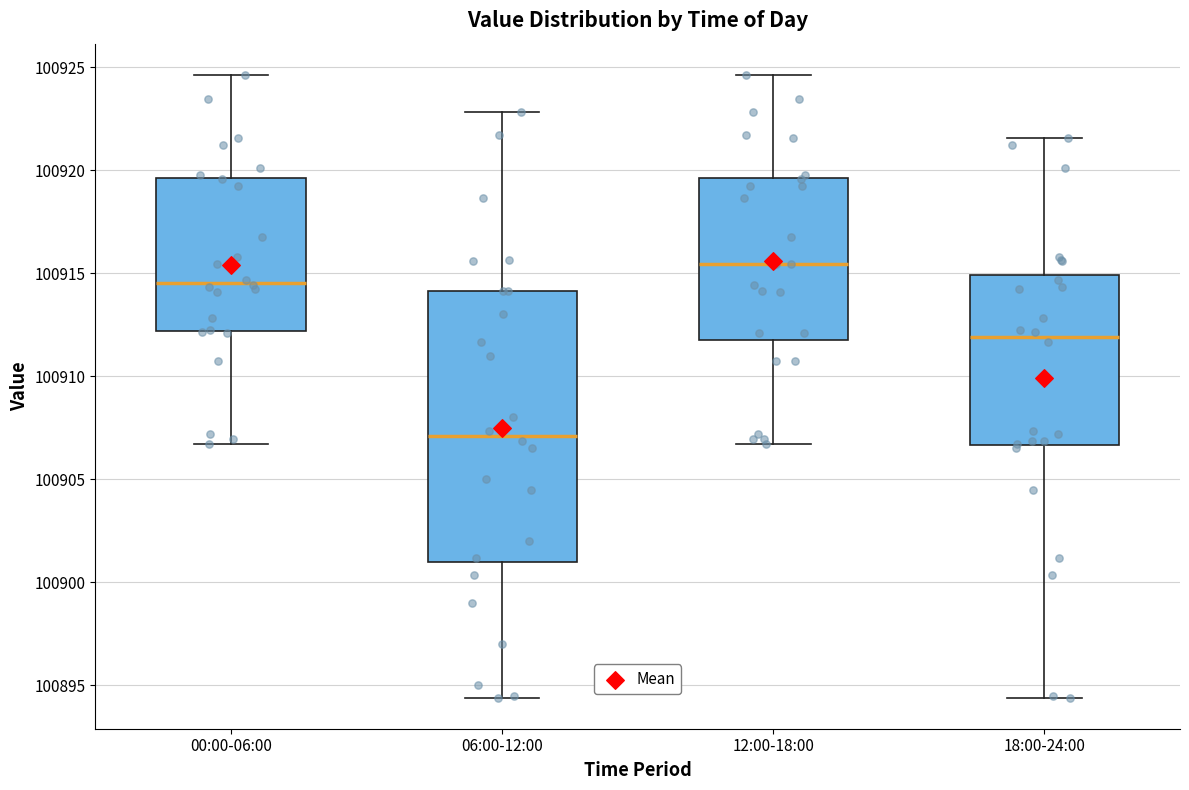

Which box has the lowest median line?

06:00-12:00